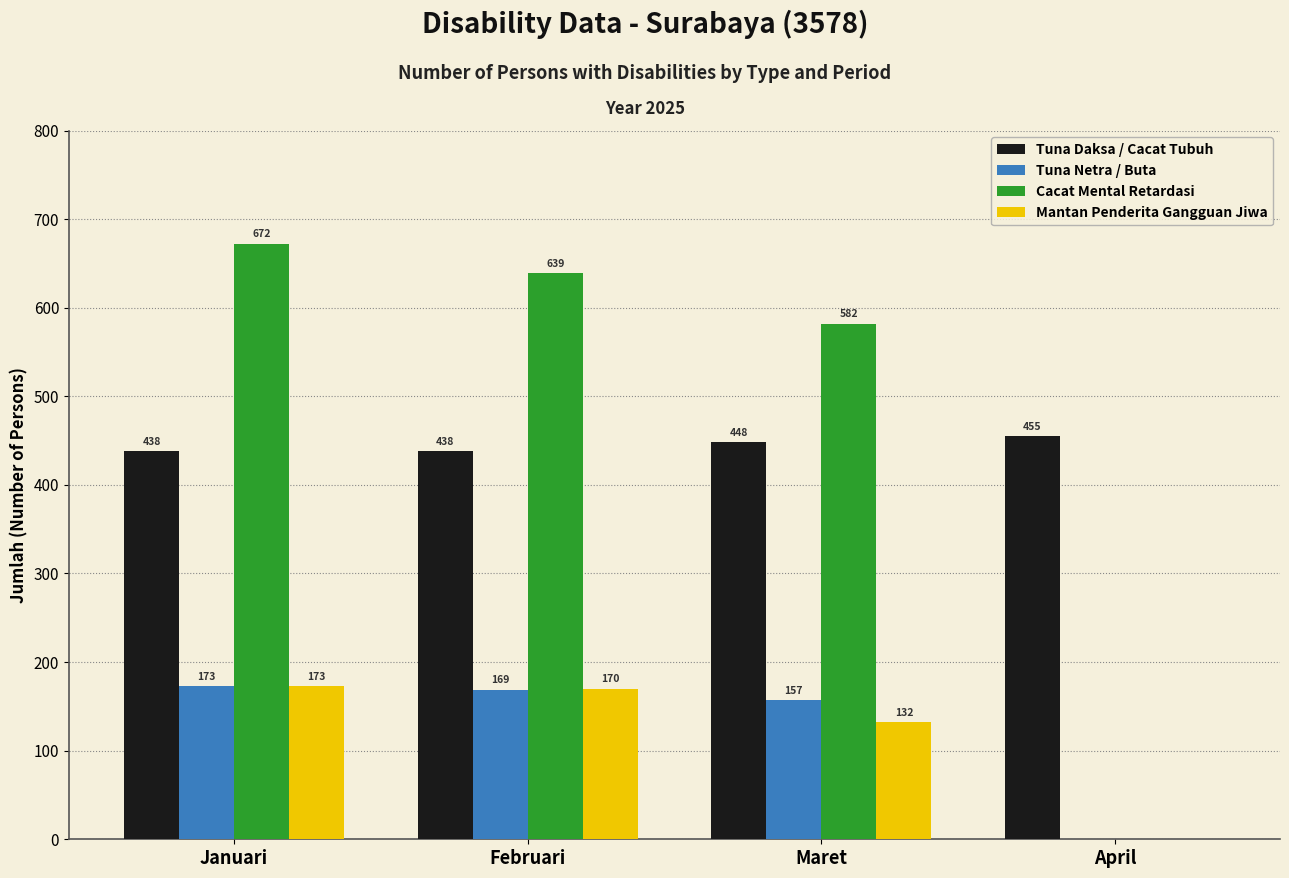

What is the sum of all Tuna Daksa / Cacat Tubuh values?

1779